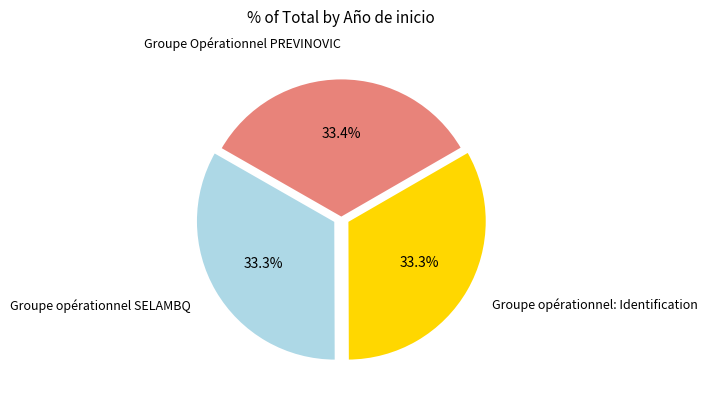

Is there a majority slice in this chart?

No